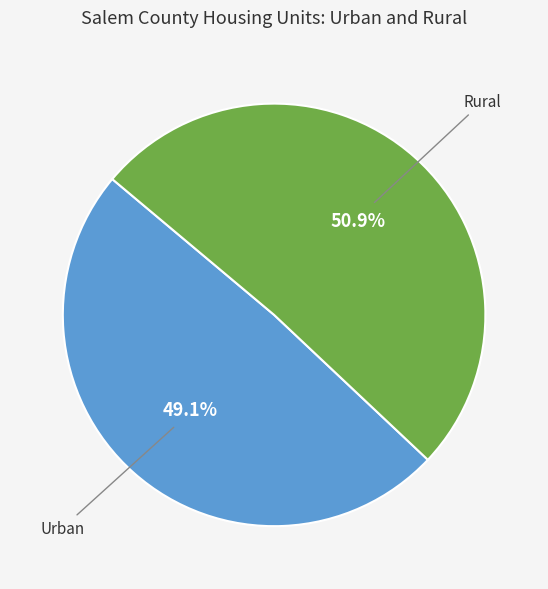

Does any single category account for the majority?

Yes